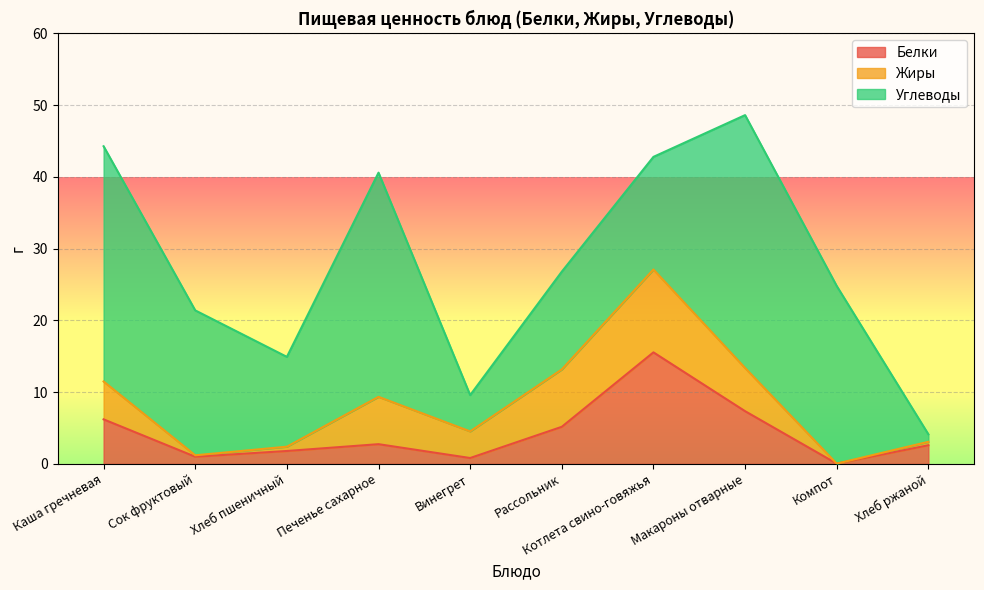

Between Сок фруктовый and Котлета свино-говяжья, which is larger?

Котлета свино-говяжья